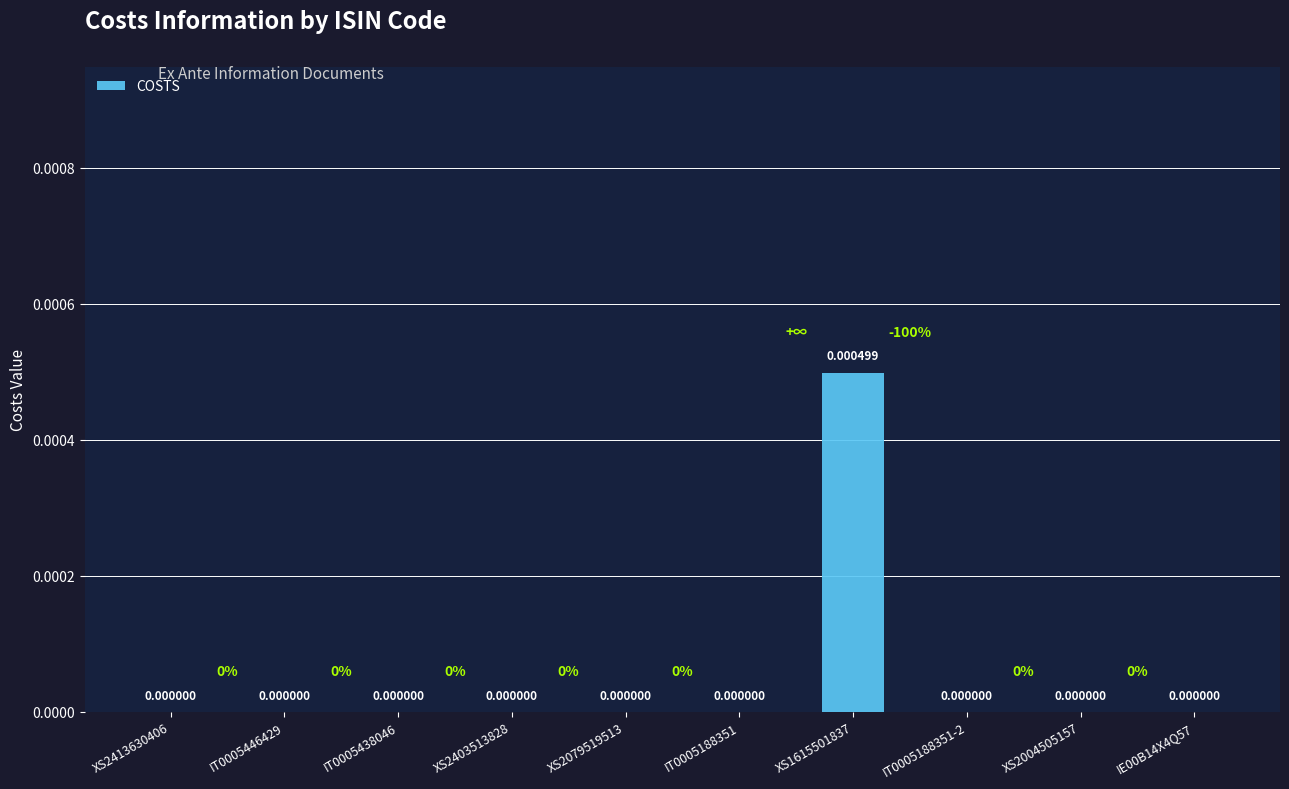

Which has a higher value, XS2413630406 or XS1615501837?

XS1615501837